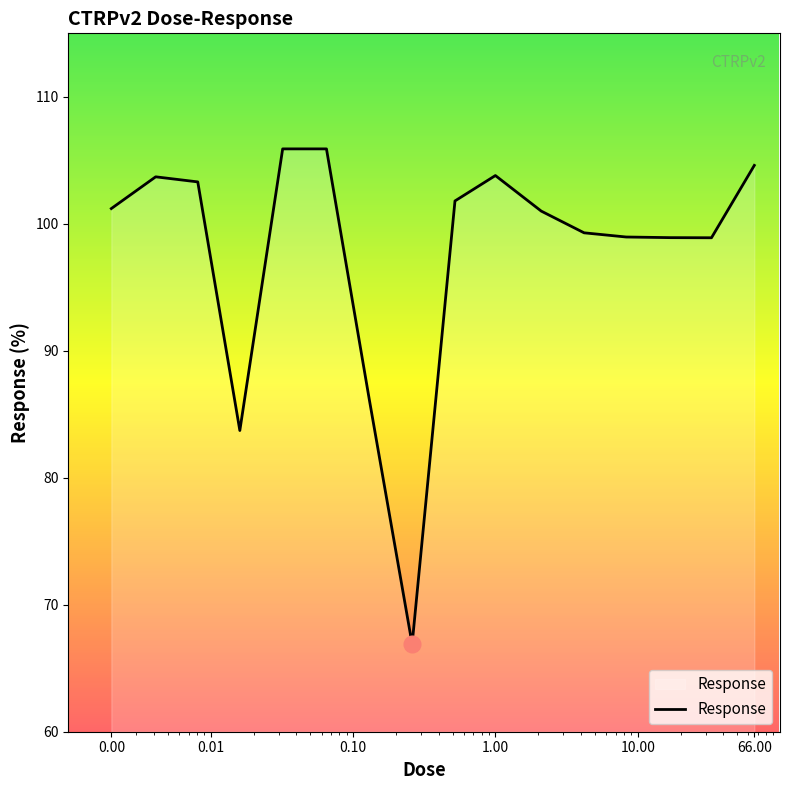

What is the smallest value displayed?

66.9